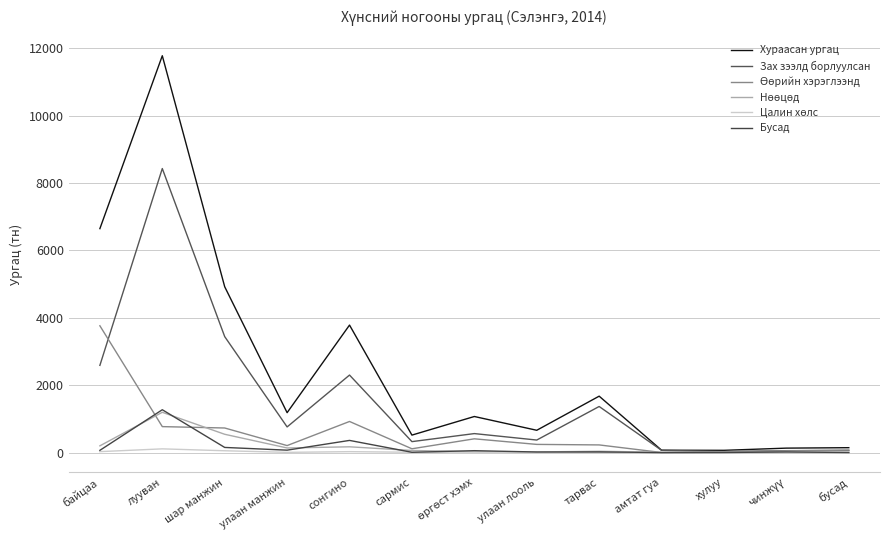

How many lines are shown in the chart?

6